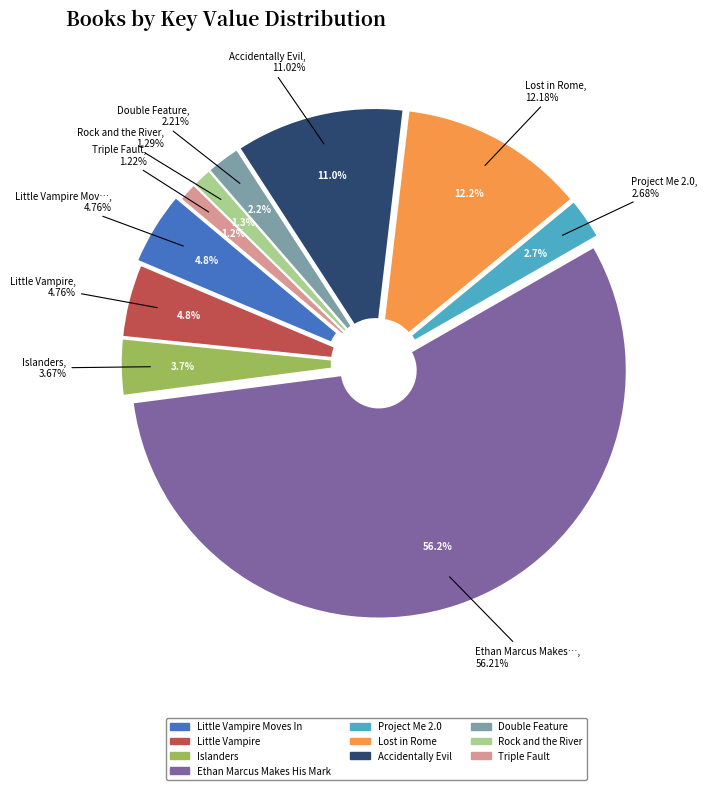

Is there a majority slice in this chart?

Yes